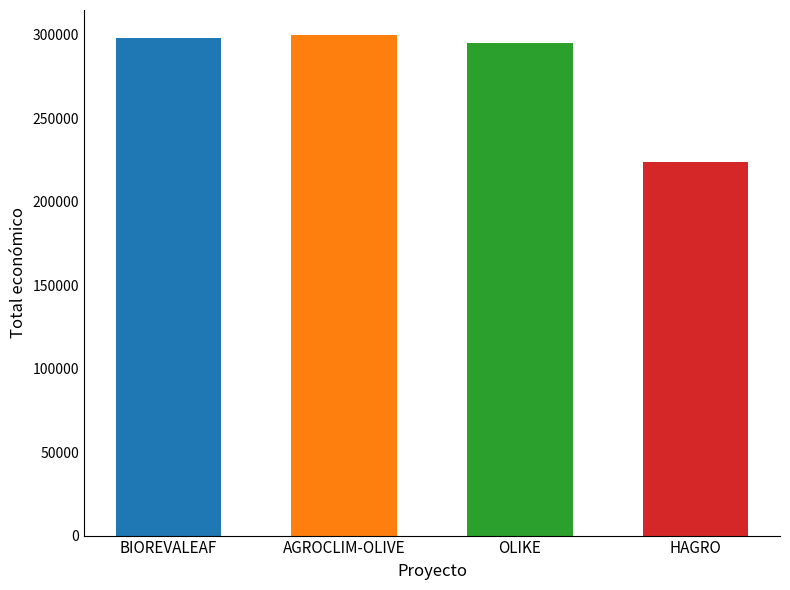

What is the difference between the values at HAGRO and AGROCLIM-OLIVE?

76205